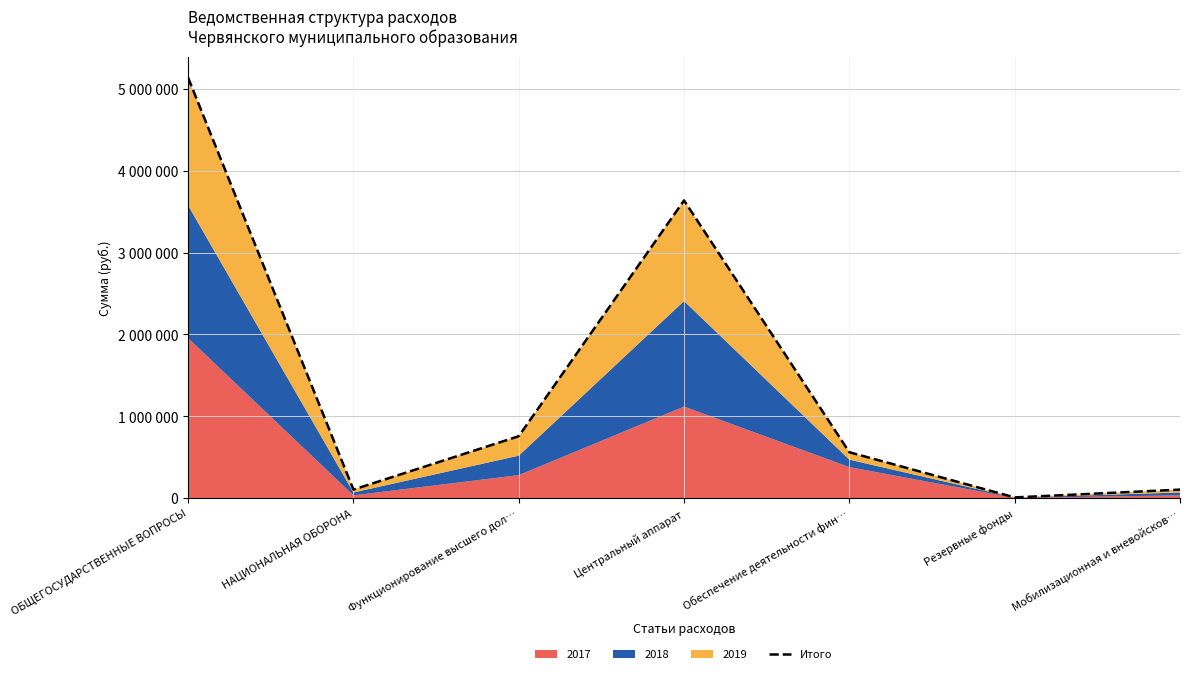

How many points are lower than both their immediate neighbors (excluding endpoints)?

2